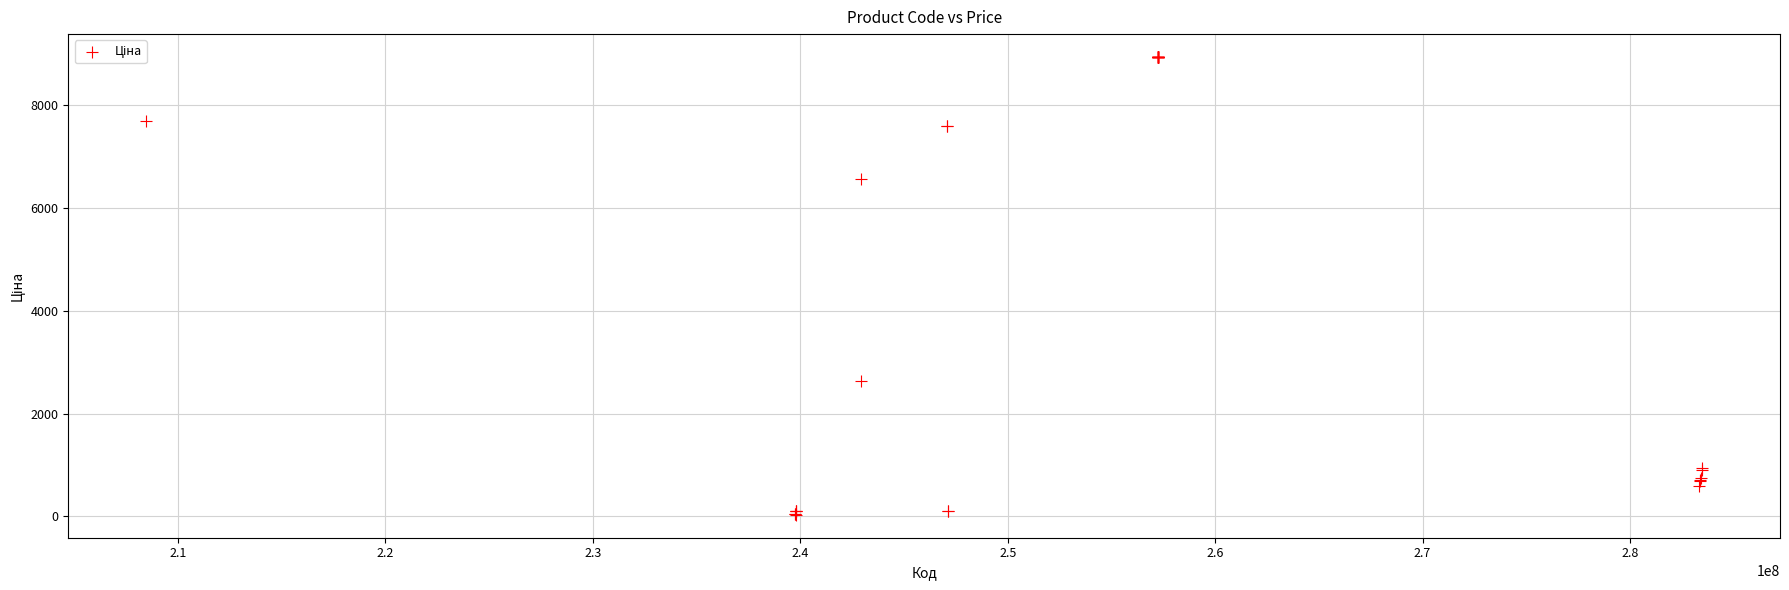

What Y value in the scatter plot is closest to 4483?

2627.5